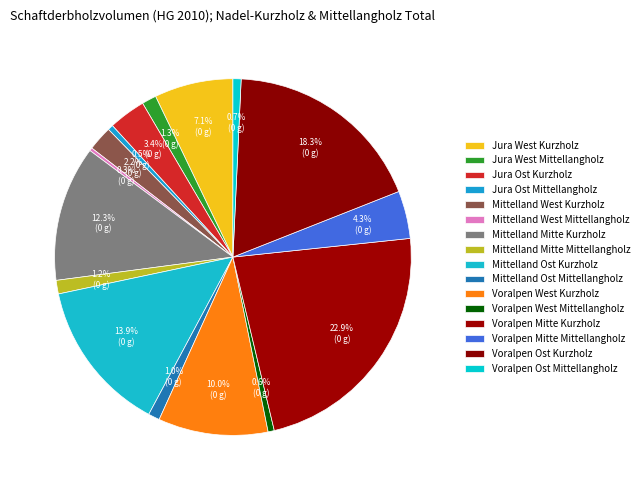

How many segments does this pie chart have?

16